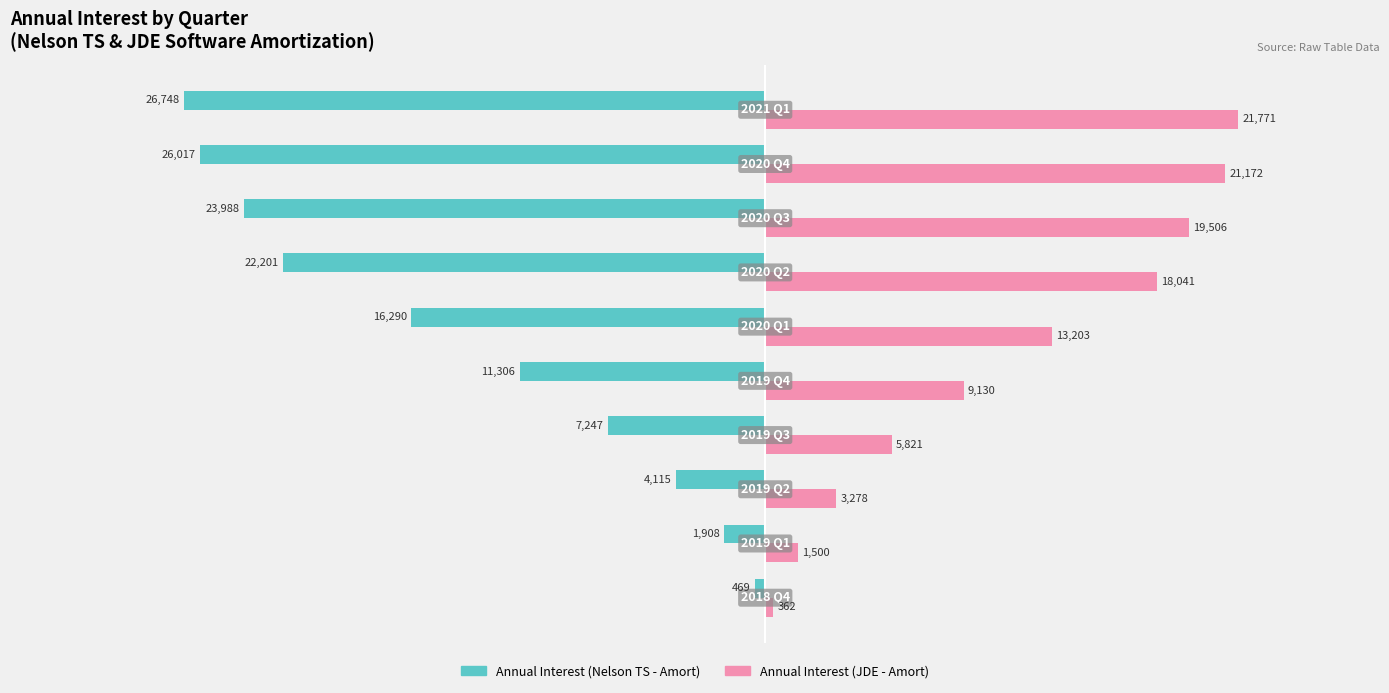

Which series has the largest range (max minus min)?

Annual Interest (Nelson TS - Amort)